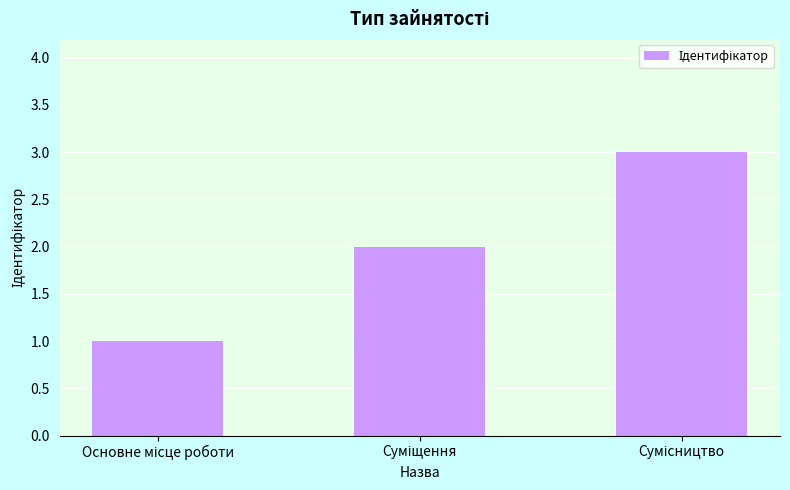

What is the greatest value displayed?

3